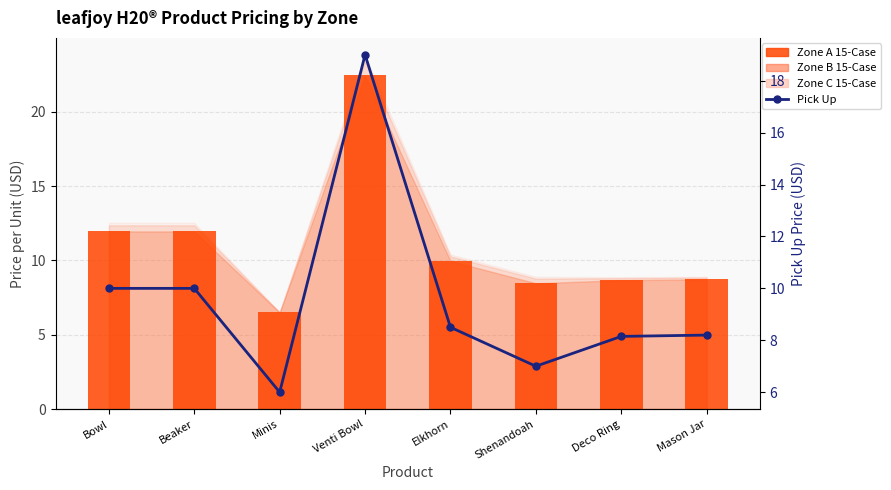

At which category does the chart reach its peak across all series?

Venti Bowl